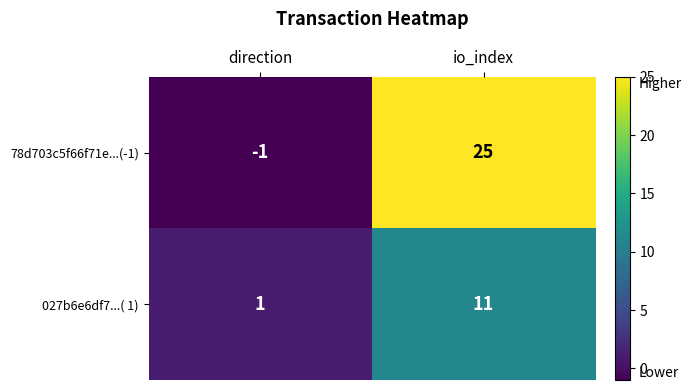

The value of 027b6e6df7...( 1) at io_index is 15. True or false?

False